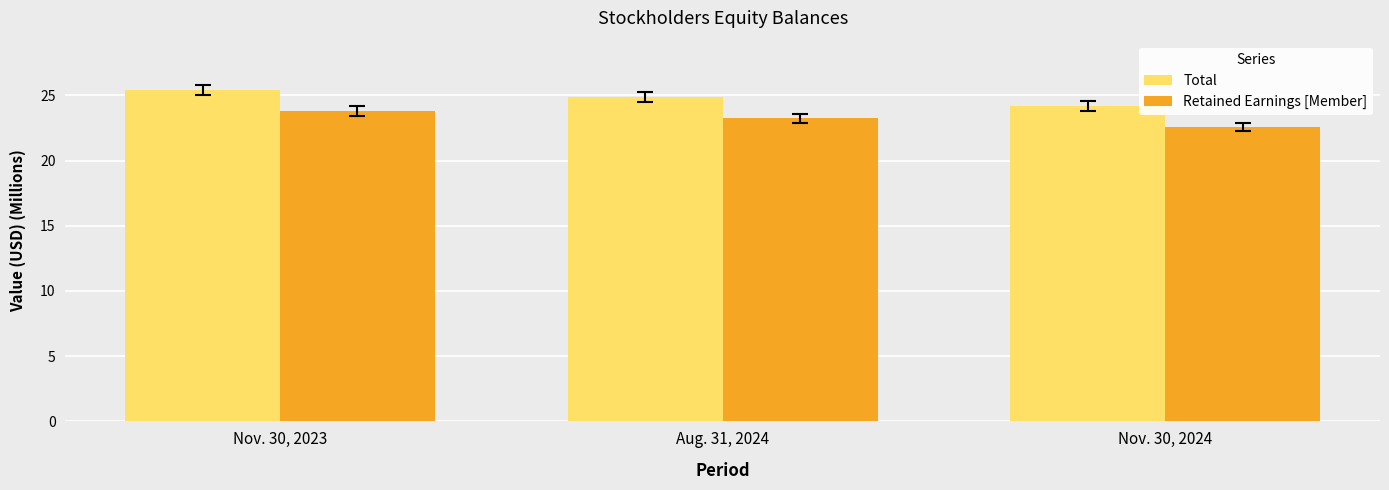

Which category has the highest value in the Total series?

Nov. 30, 2023